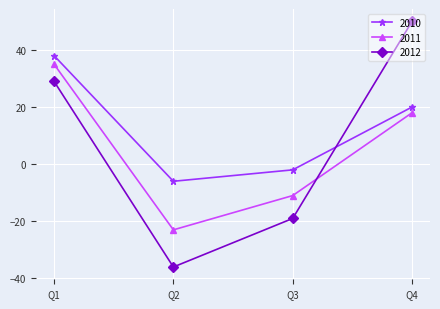

Reading left to right, what are all the values shown in this chart?

2010: Q1=38	Q2=-6	Q3=-2	Q4=20
2011: Q1=35	Q2=-23	Q3=-11	Q4=18
2012: Q1=29	Q2=-36	Q3=-19	Q4=50